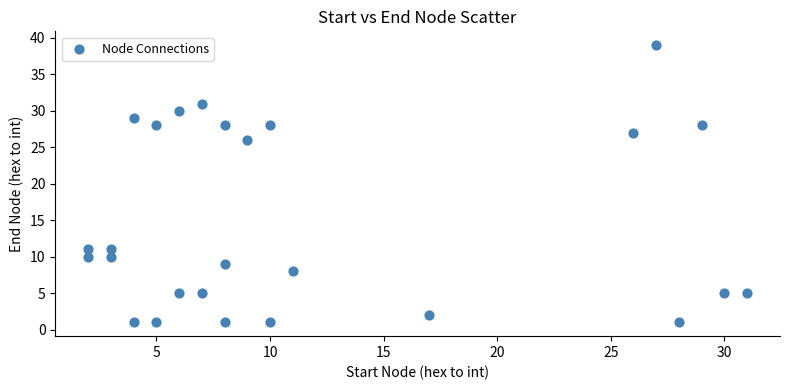

What Y value in the scatter plot is closest to 20?

26